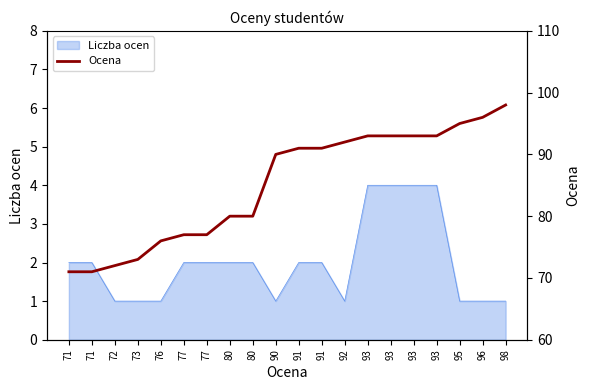

Is it true that the value at 73 is 123?

False